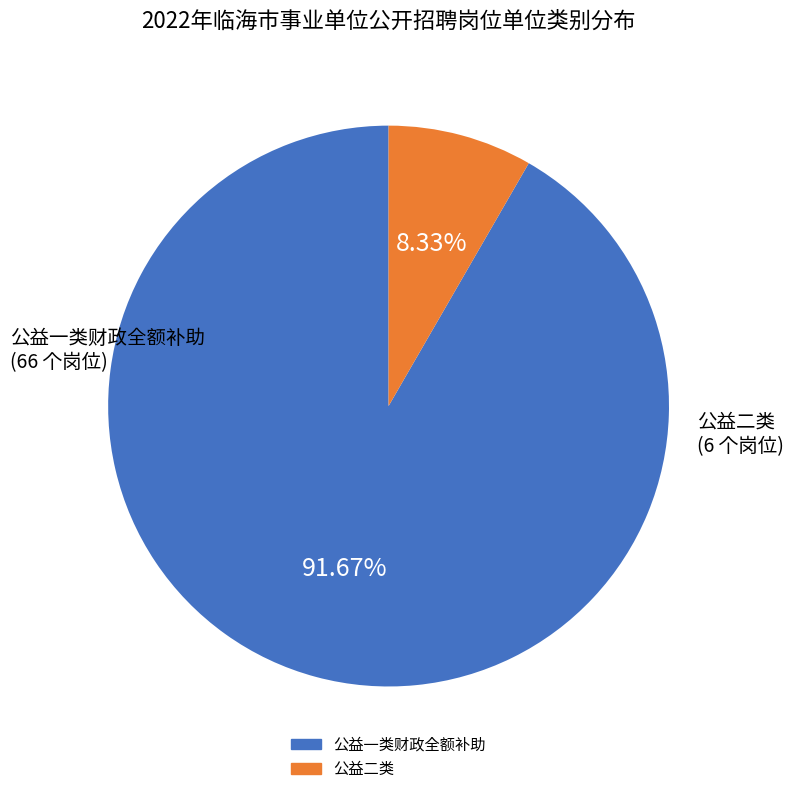

Is there a majority slice in this chart?

Yes